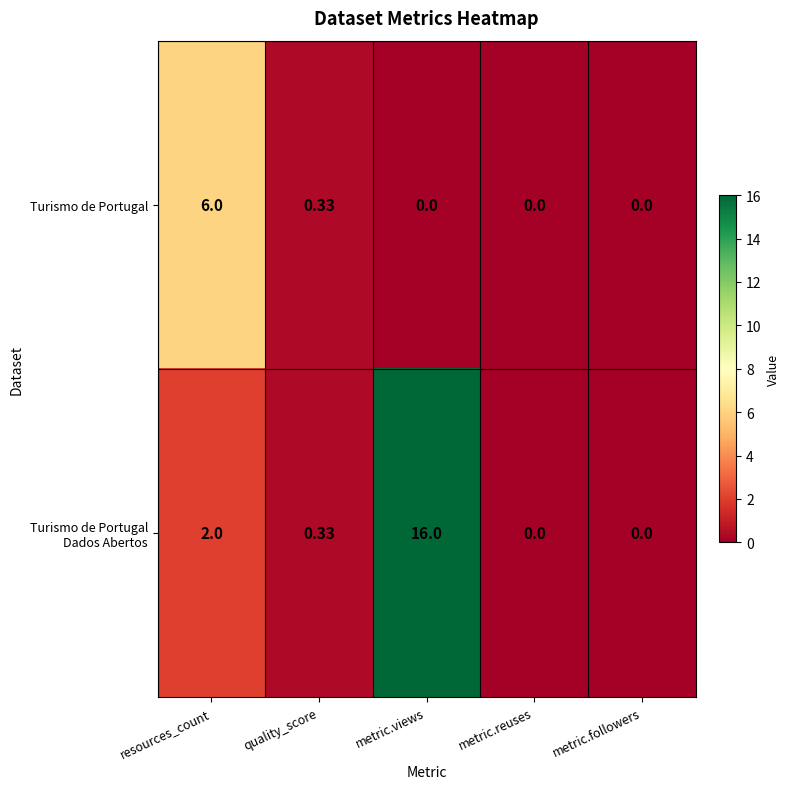

Where is Turismo de Portugal nearest to the value 3?

quality_score